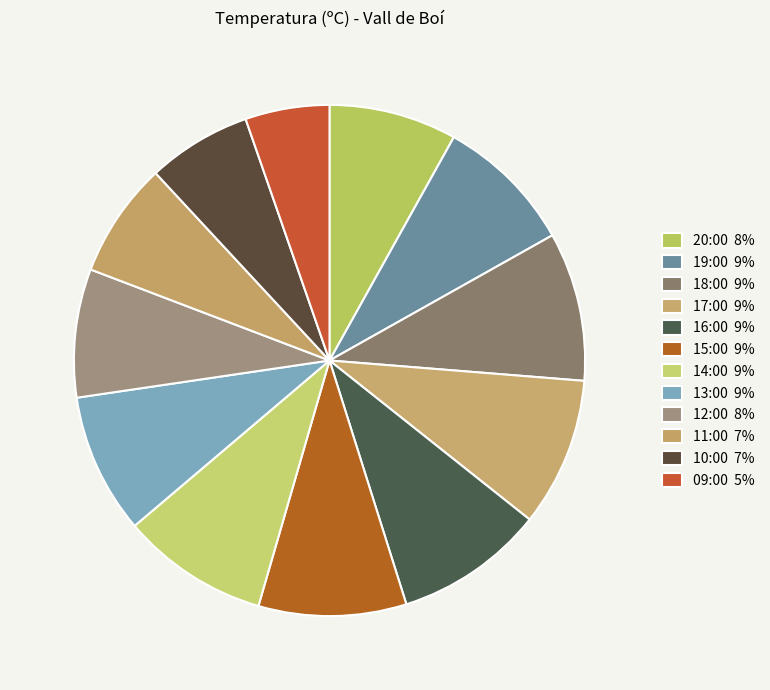

Which category has the biggest portion of the pie?

16:00